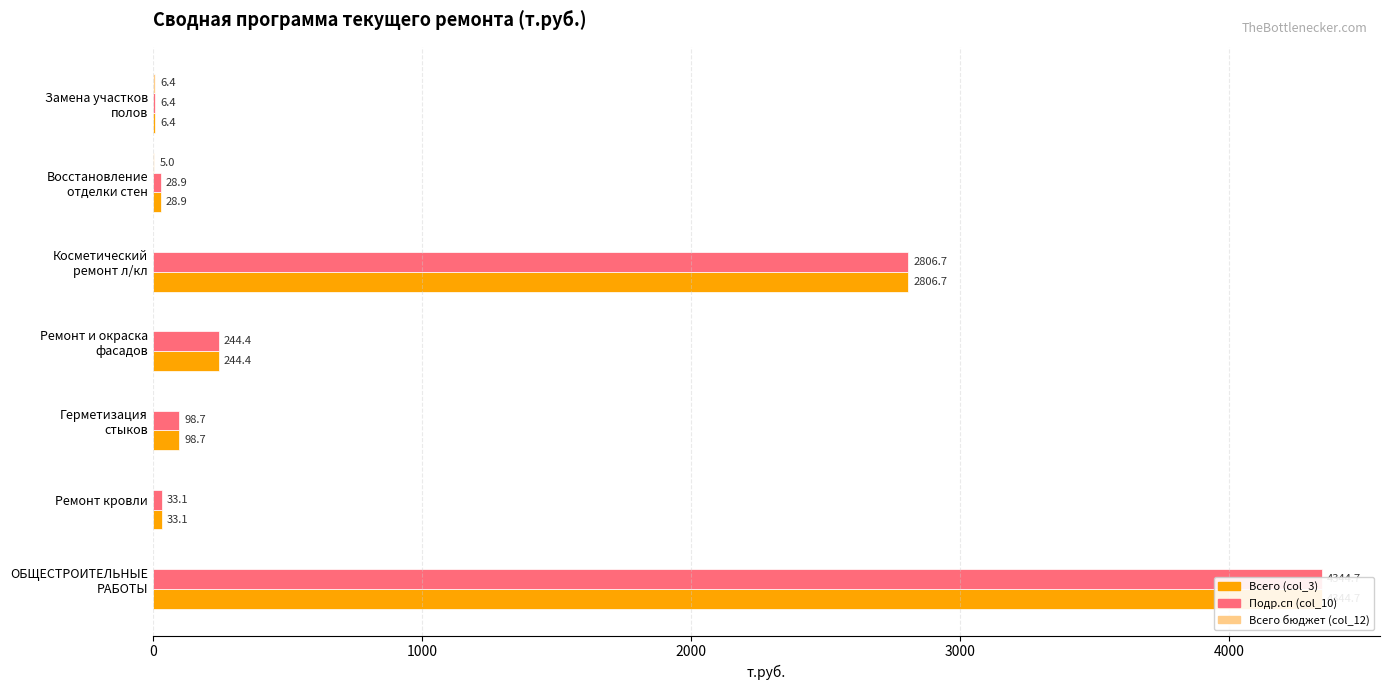

What is the maximum value for Всего бюджет (col_12)?

6.4